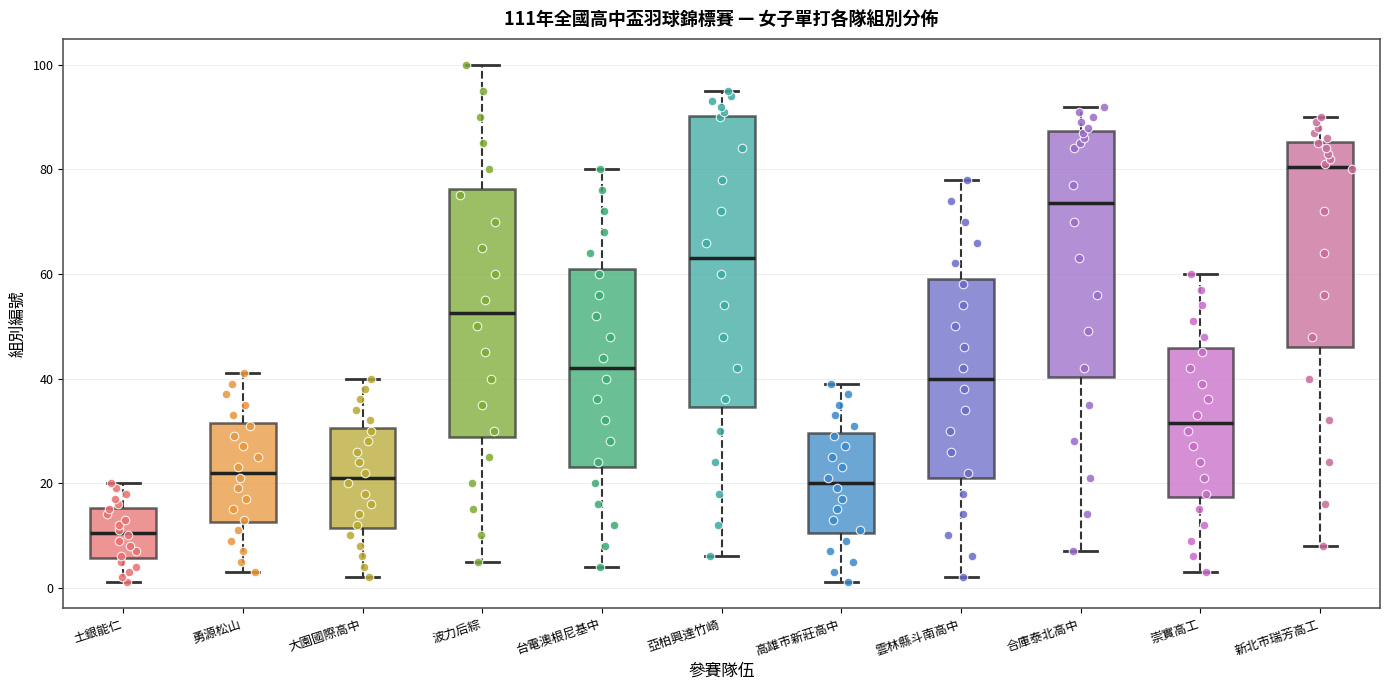

Comparing the boxes themselves (not the whiskers), which one is the tallest?

亞柏興達竹崎